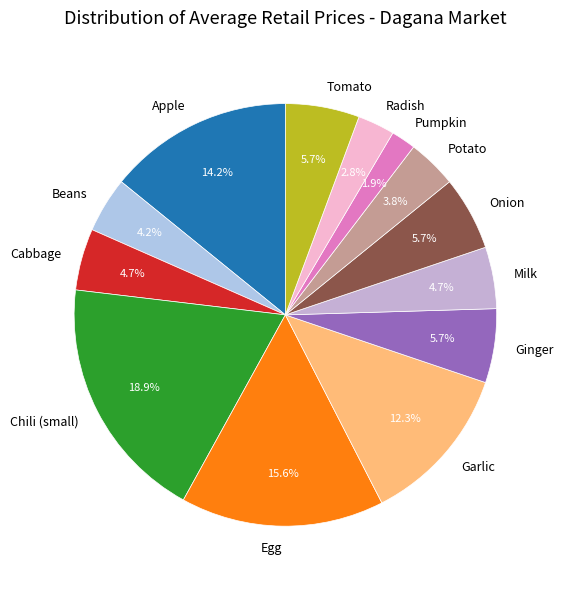

What percentage do Beans and Tomato together represent?

9.9%